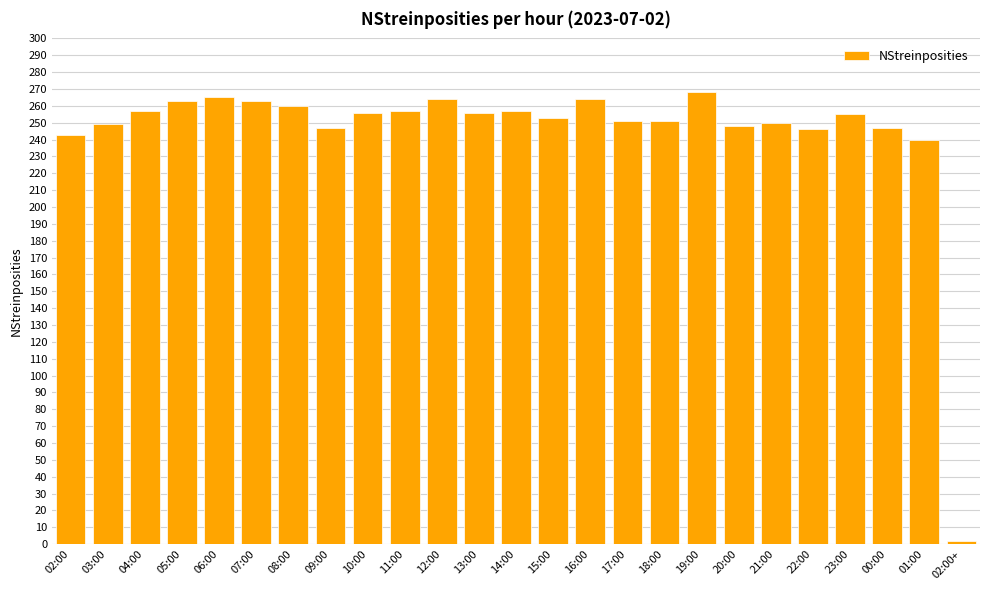

What is the sum of all values?

6112